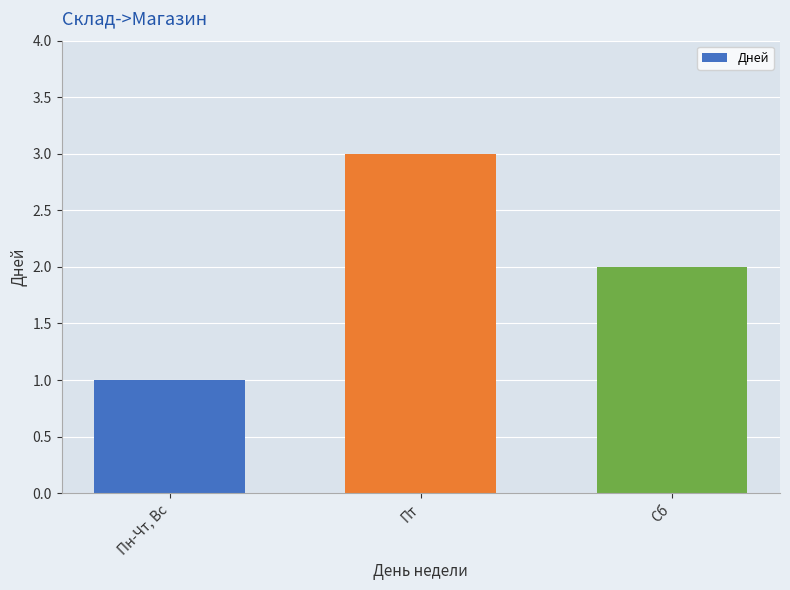

How many values are below 2?

1